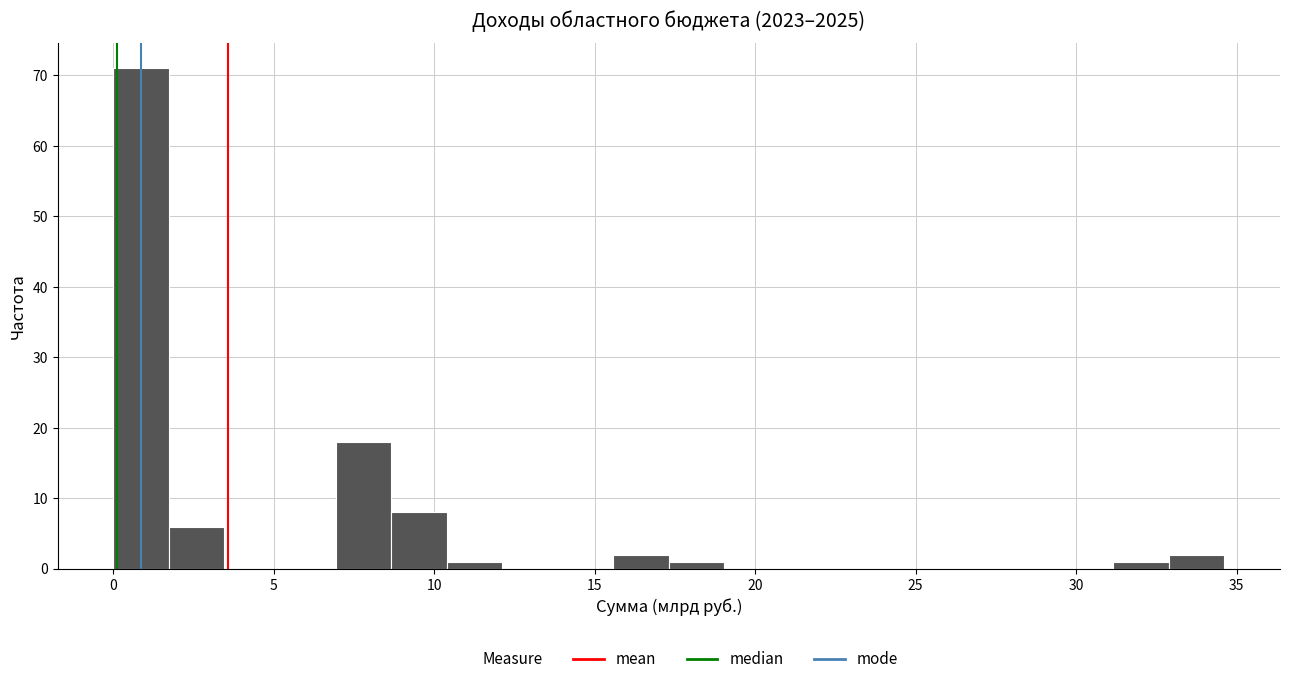

Around what value on the x-axis is the tallest bar? Give the approximate position of its centre, as read against the axis.

1.0